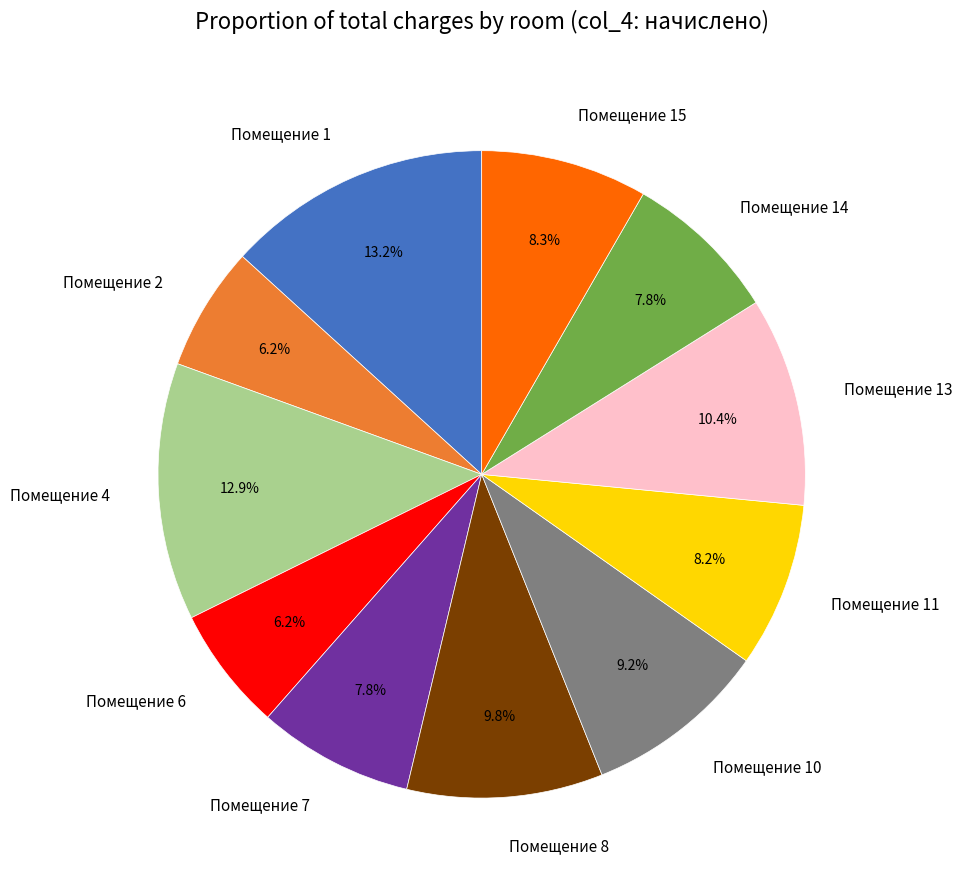

How many segments does this pie chart have?

11